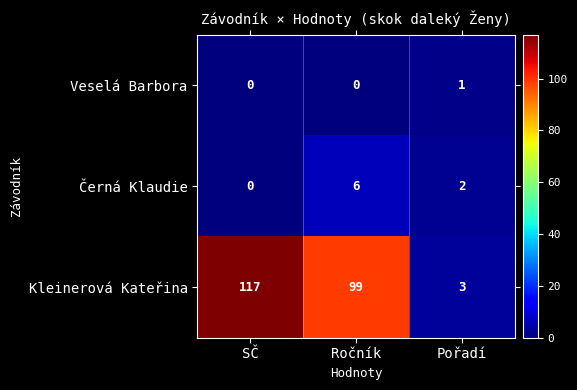

Which series has the widest spread of values?

Kleinerová Kateřina